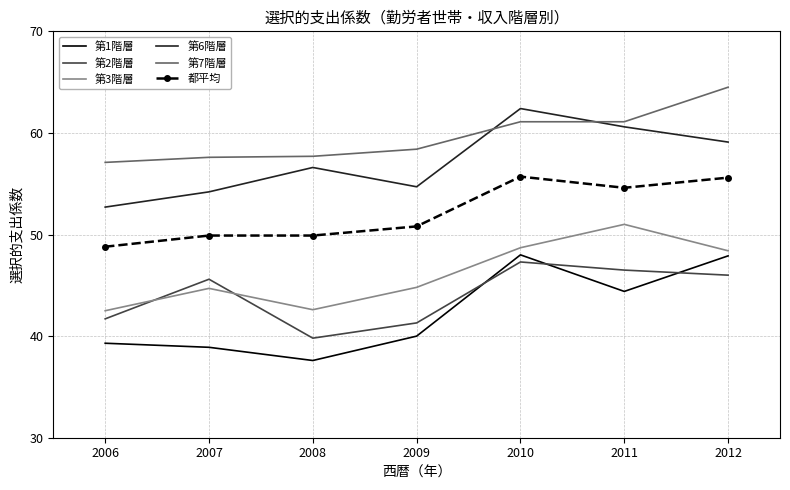

At 2006, list the series in order from smallest to largest.

第1階層, 第2階層, 第3階層, 都平均, 第6階層, 第7階層